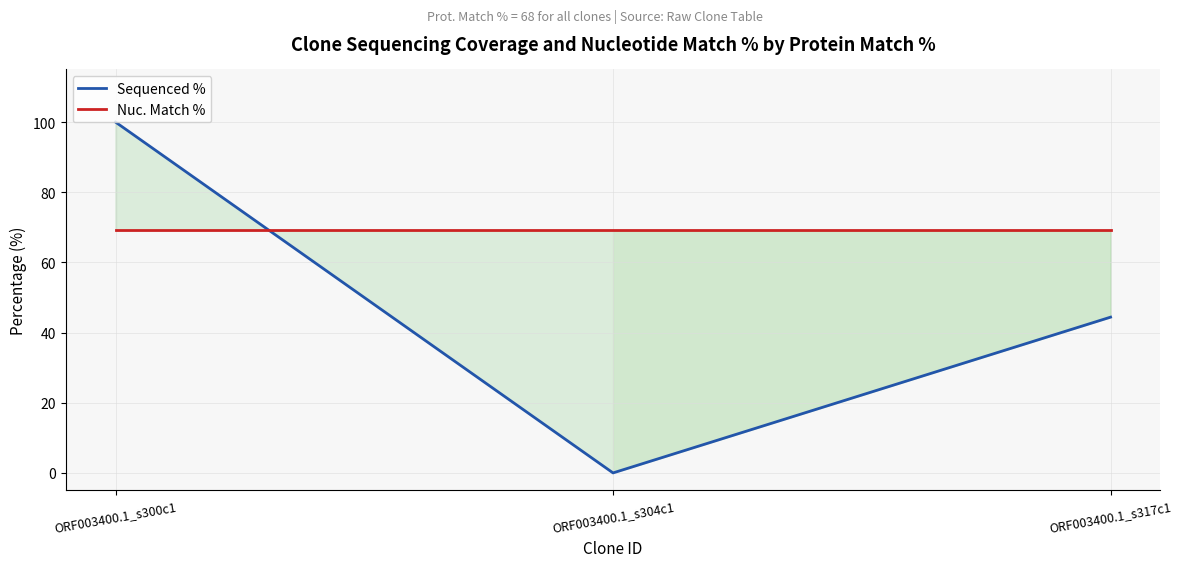

Rank the series by their average value, from highest to lowest.

Nuc. Match %, Sequenced %